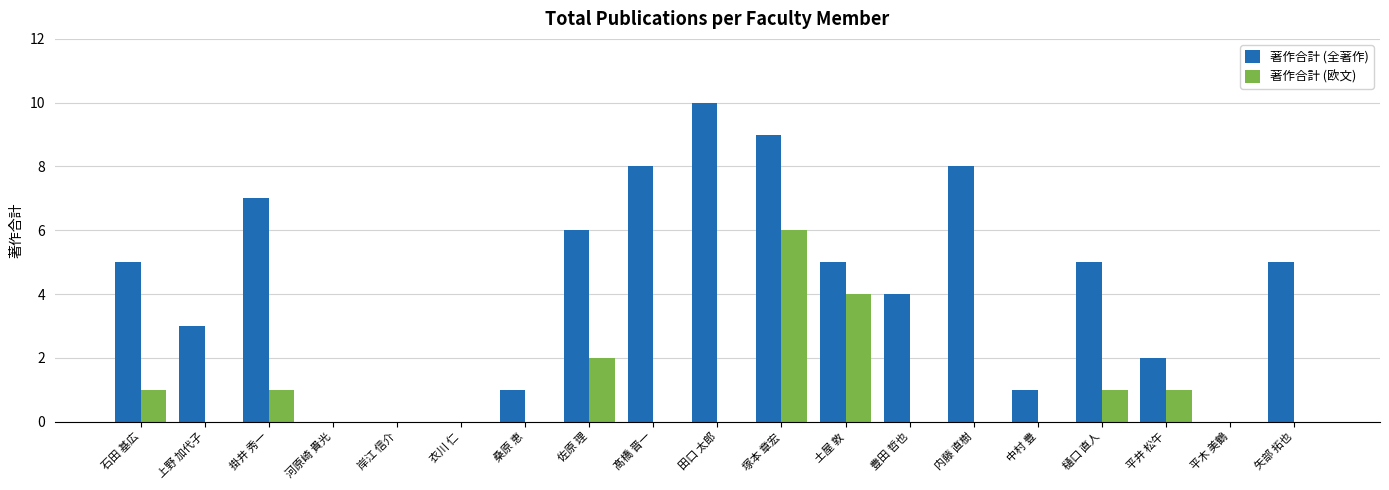

Is it true that 著作合計 (全著作) equals 7 at 豊田 哲也?

False